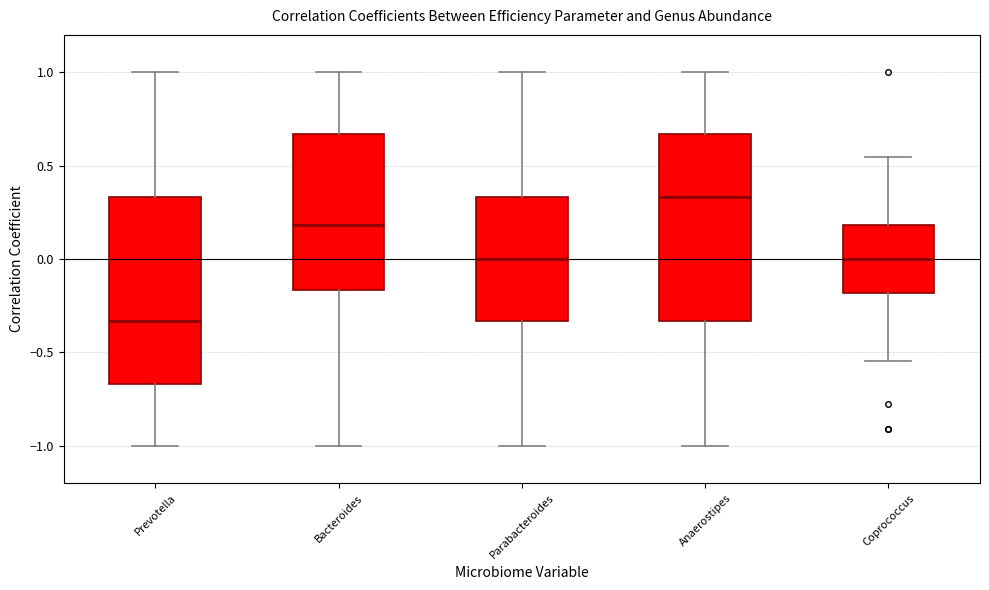

Where does the upper whisker of the box for Coprococcus end on the y-axis? The values are not printed on the chart, so give them approximately, as read against the axis.

0.55